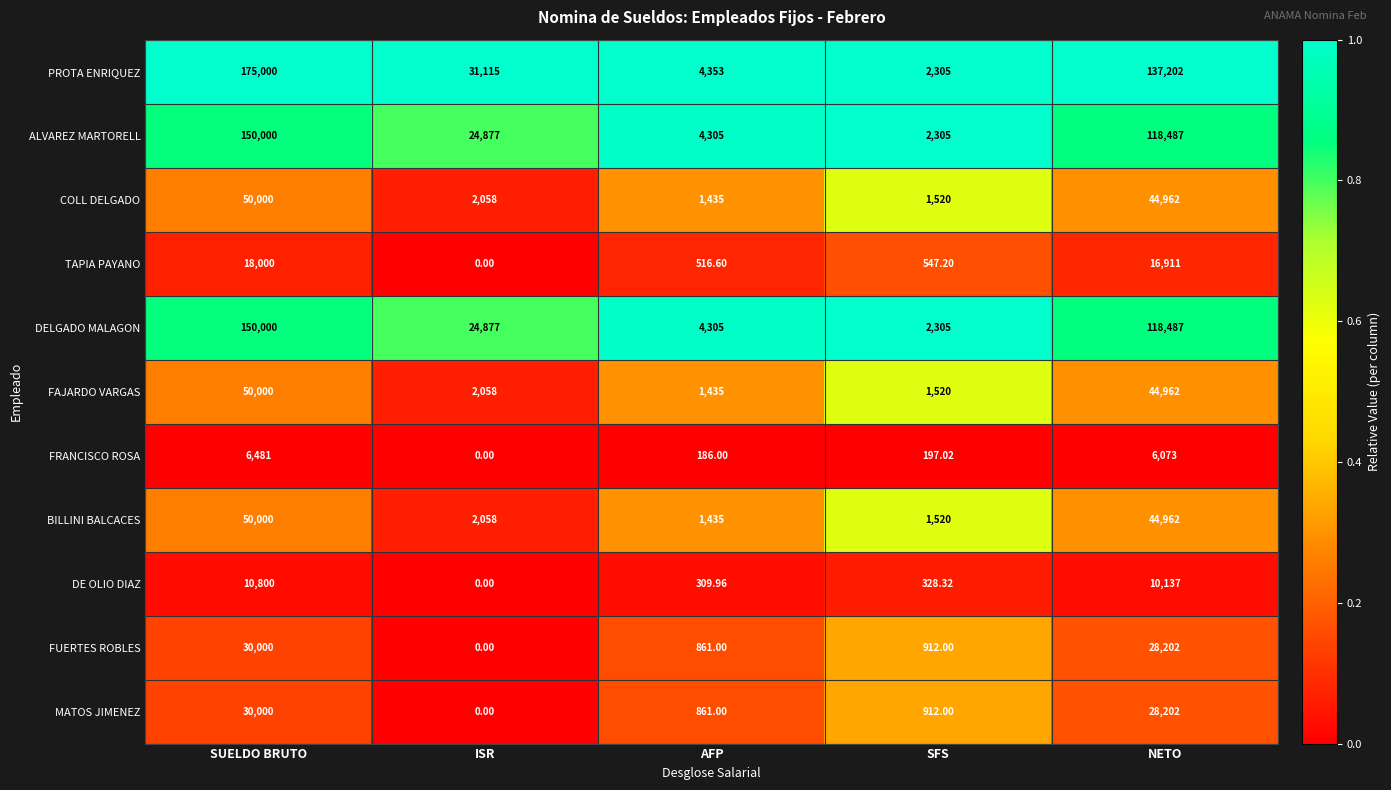

Which series changed the most between ISR and AFP?

PROTA ENRIQUEZ